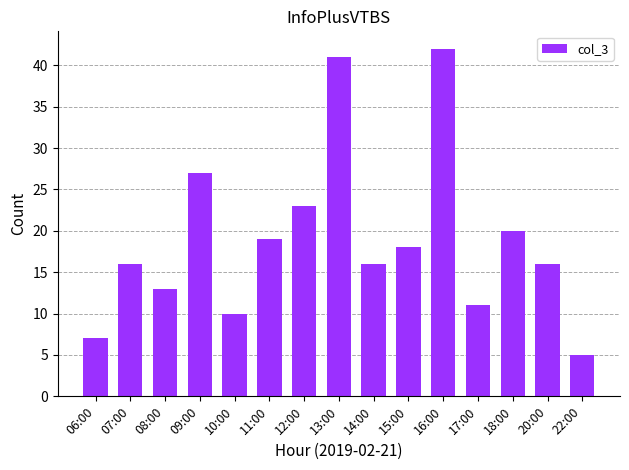

Which has a higher value, 09:00 or 10:00?

09:00